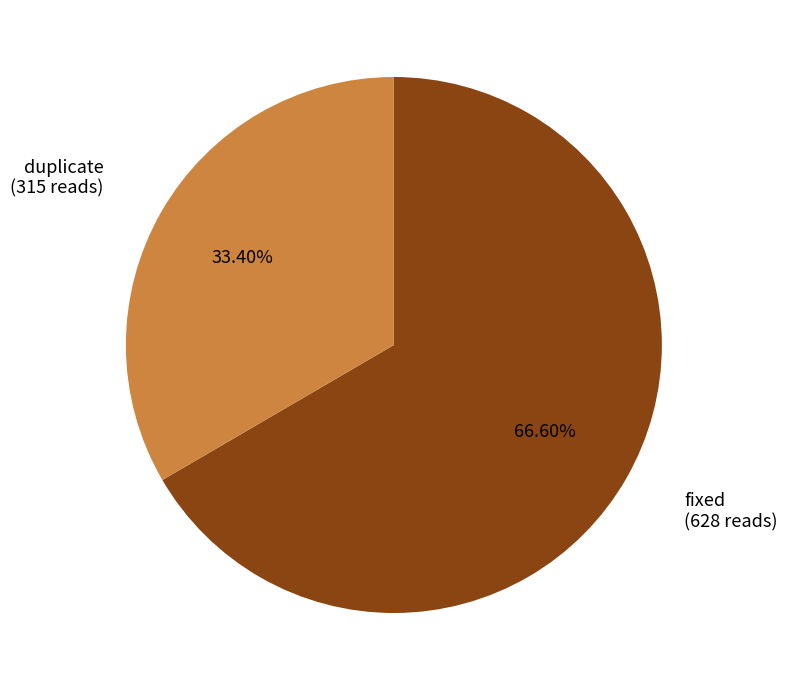

Is there any slice that represents more than half of the pie?

Yes